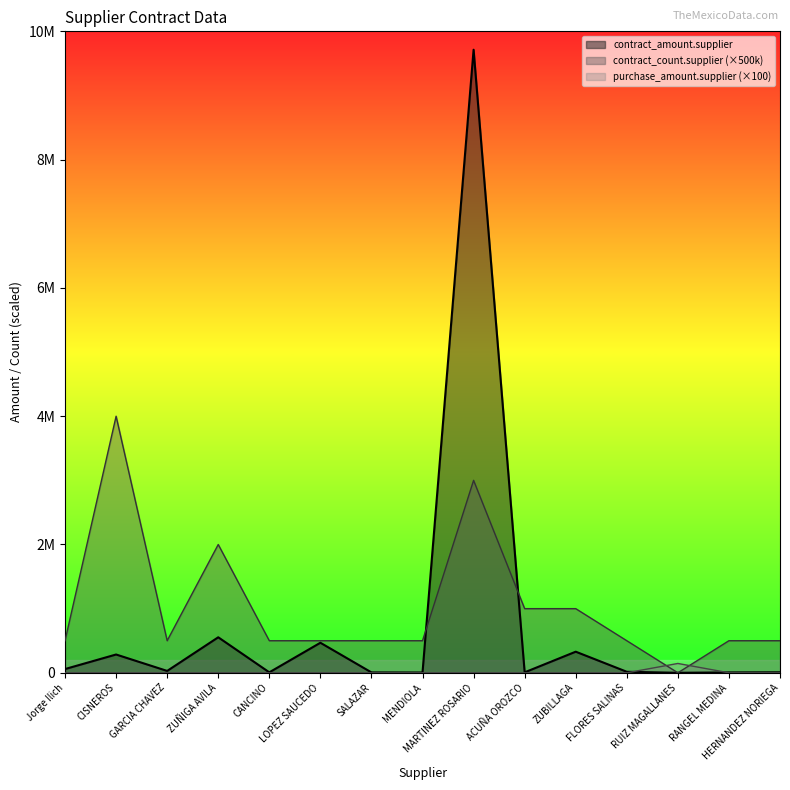

What position from the left is CANCINO?

5